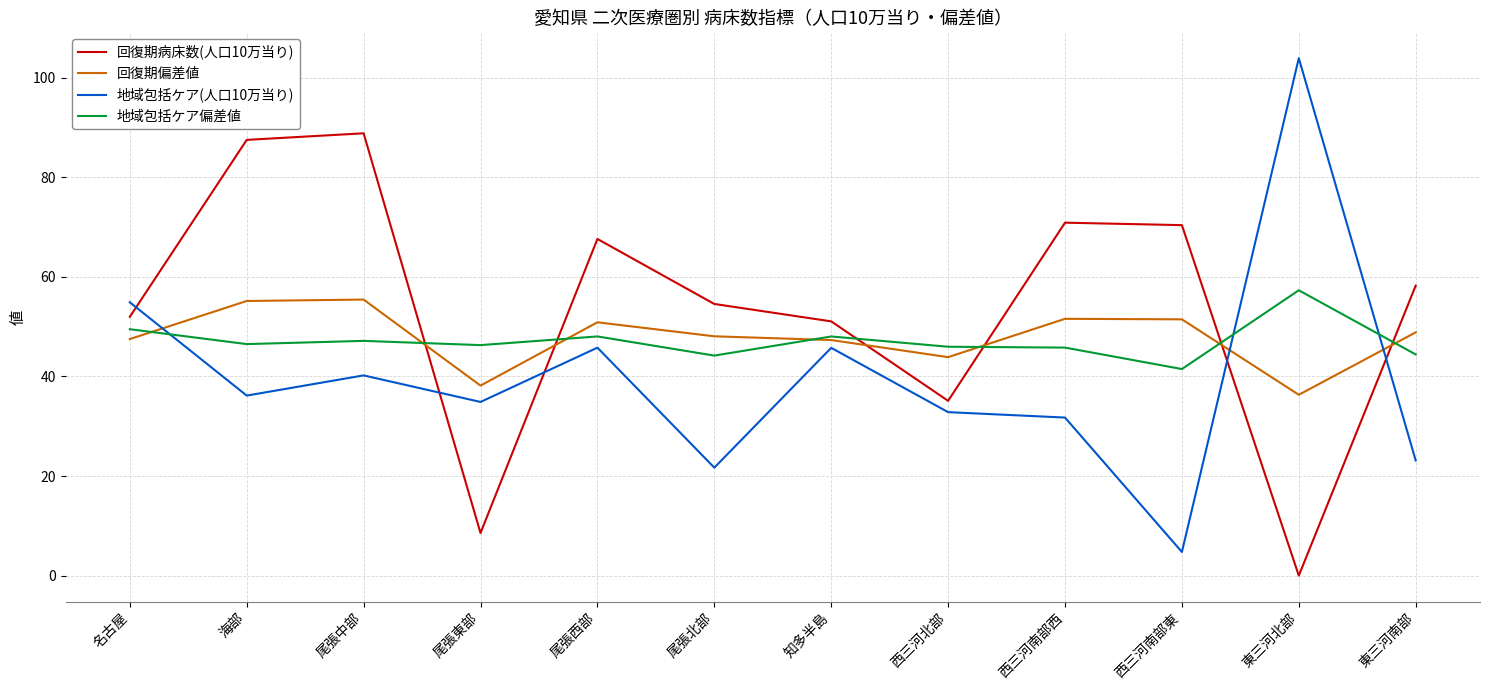

Which series has the largest range (max minus min)?

地域包括ケア(人口10万当り)